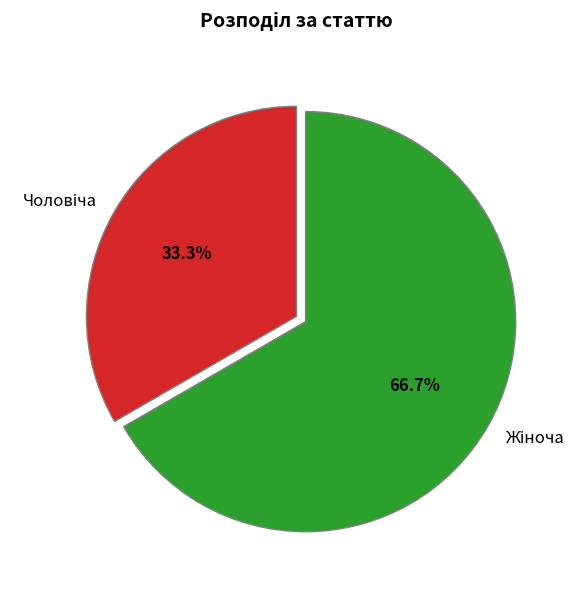

Is there any slice that represents more than half of the pie?

Yes